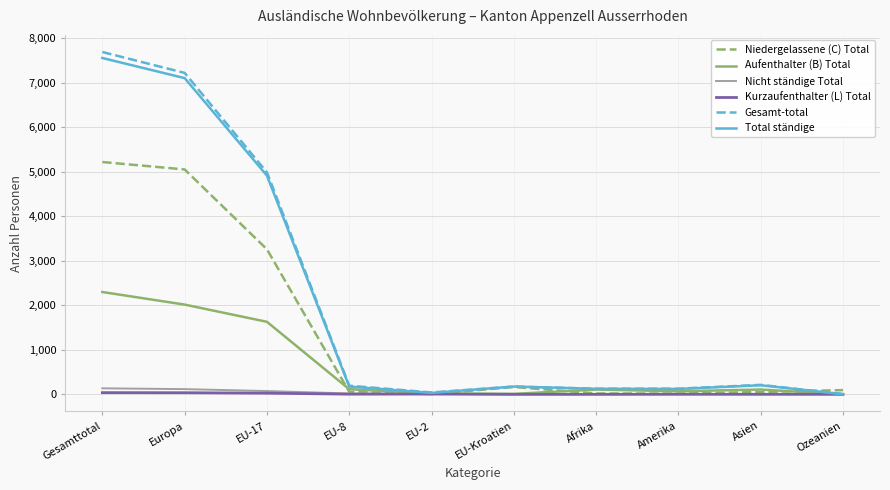

What is the greatest value displayed?

7695